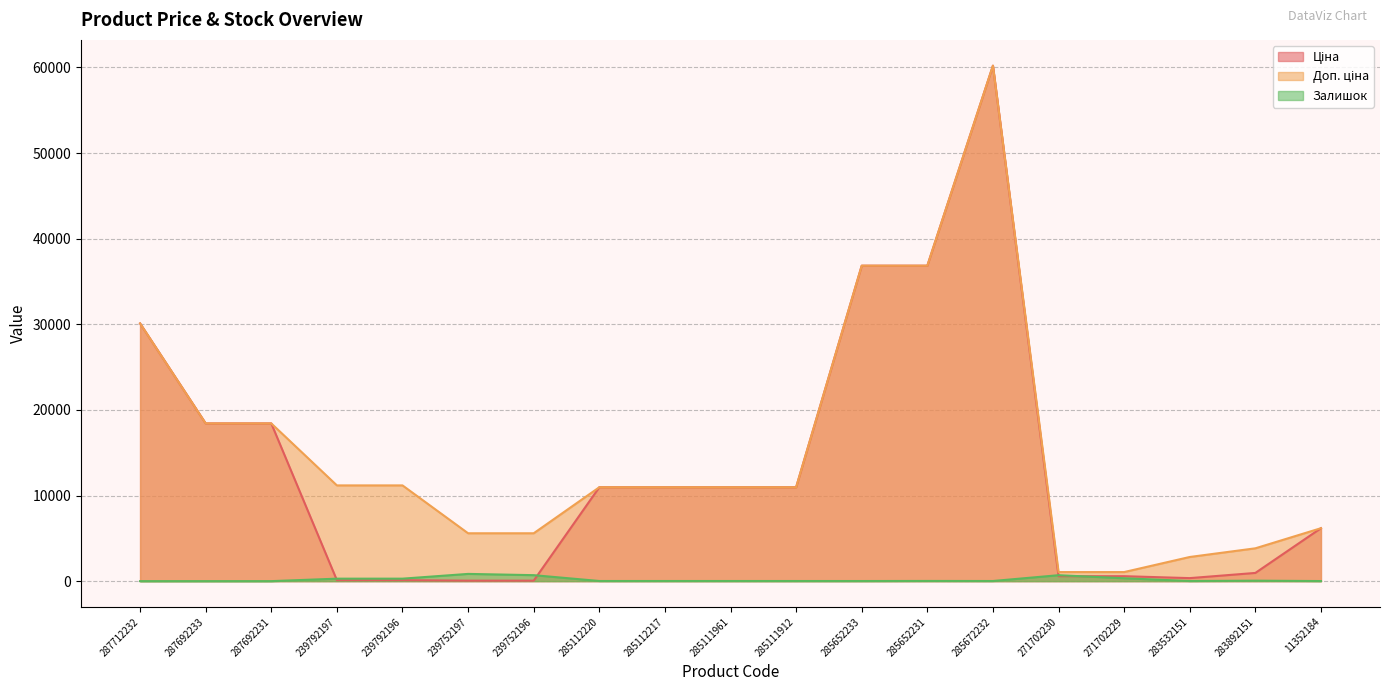

True or false: Доп. ціна has more than 2 points higher than both neighbors.

False